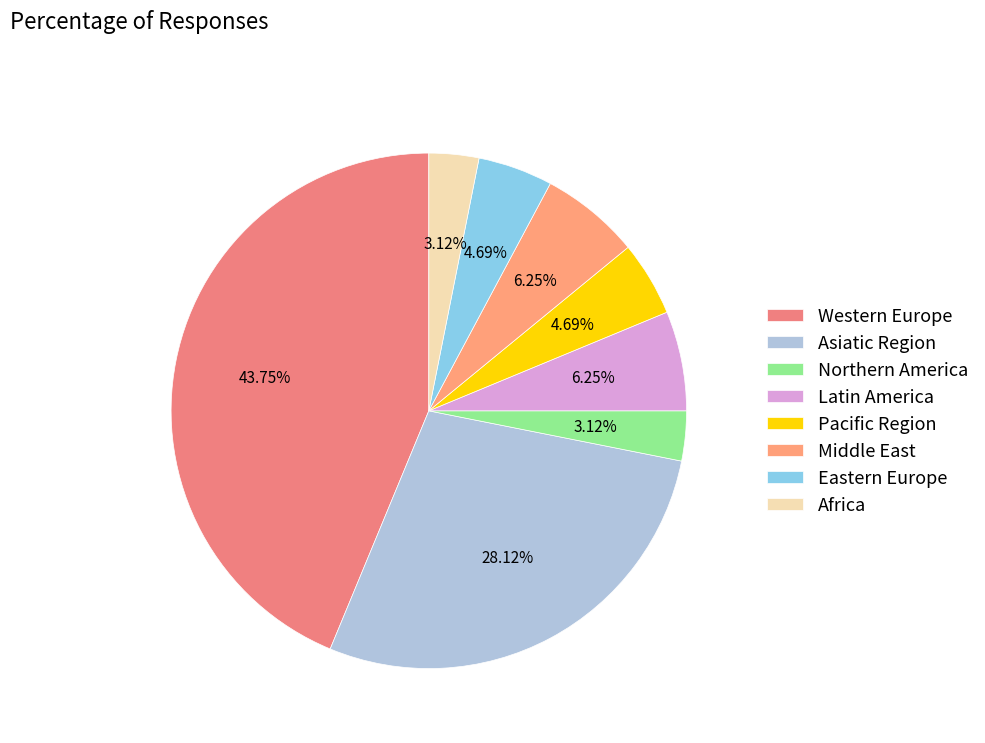

Count the number of slices in the pie.

8